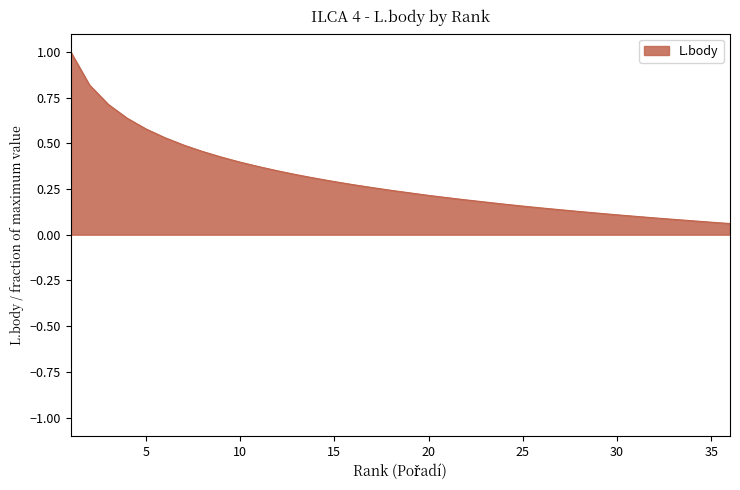

What is the greatest value displayed?

1.0